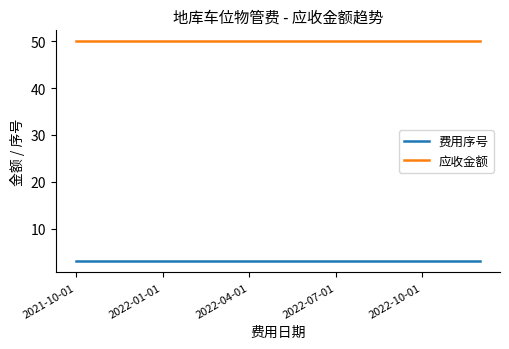

Reading right to left, extract all data points from this chart.

费用序号: 3	3	3	3	3	3	3	3	3	3	3	3	3	3	3
应收金额: 50	50	50	50	50	50	50	50	50	50	50	50	50	50	50